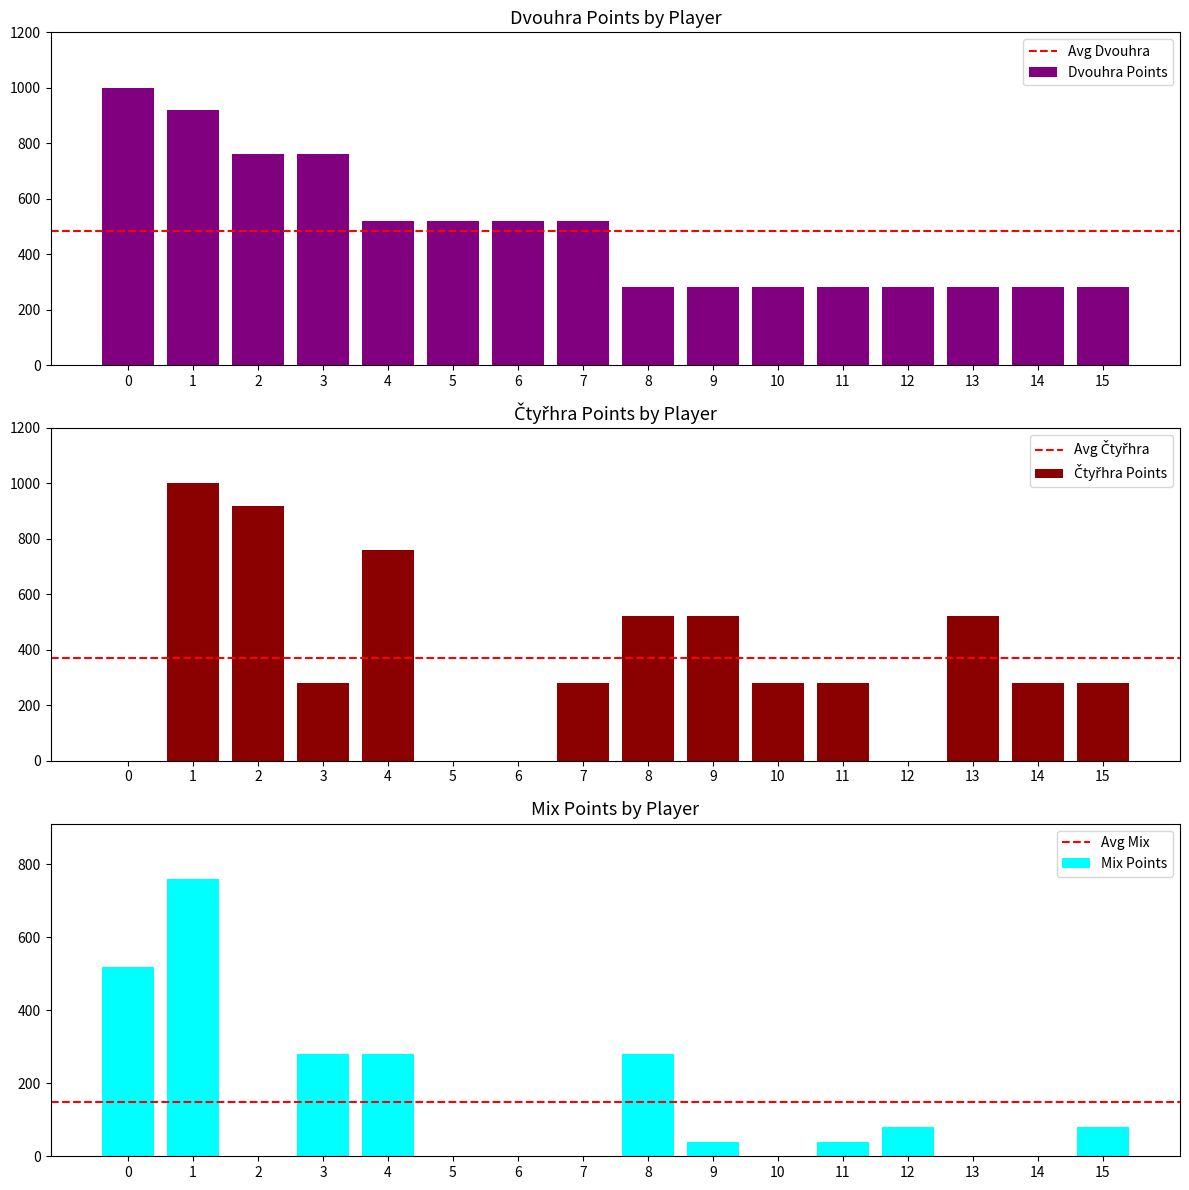

How many data points in Dvouhra Points are less than 520?

8